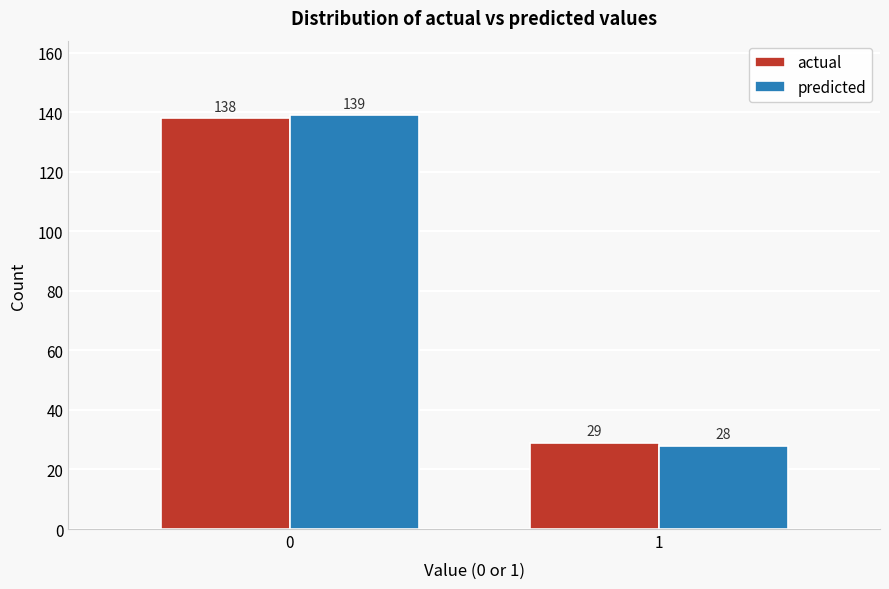

Reading left to right, extract all data points from this chart.

actual: 138	29
predicted: 139	28